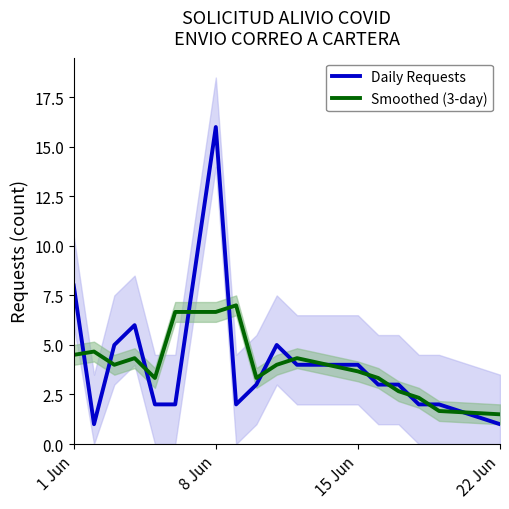

At which label does Daily Requests reach its peak?

8 Jun